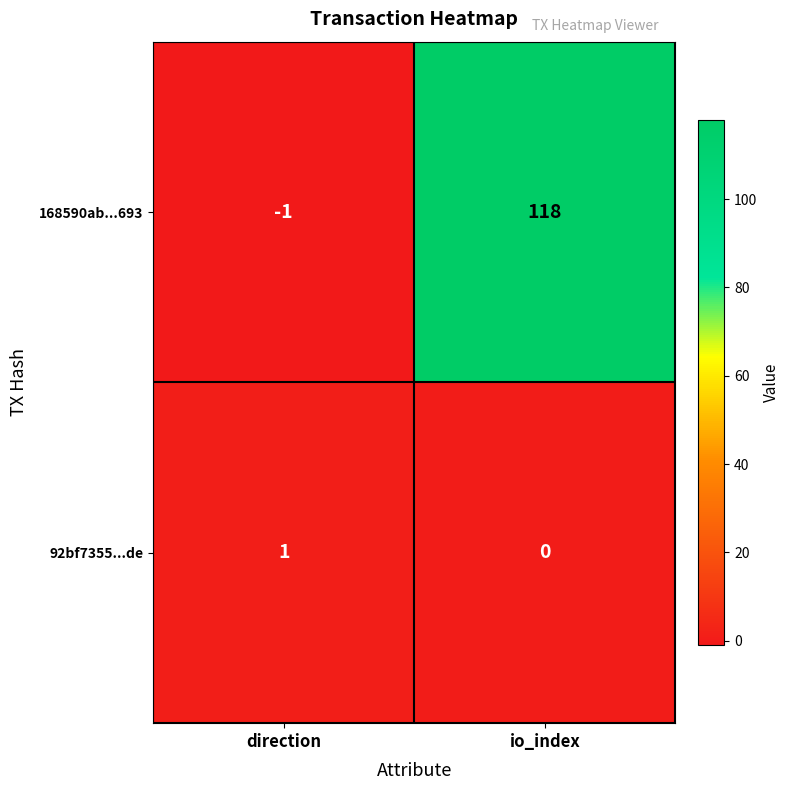

Which series has the largest range (max minus min)?

168590ab...693